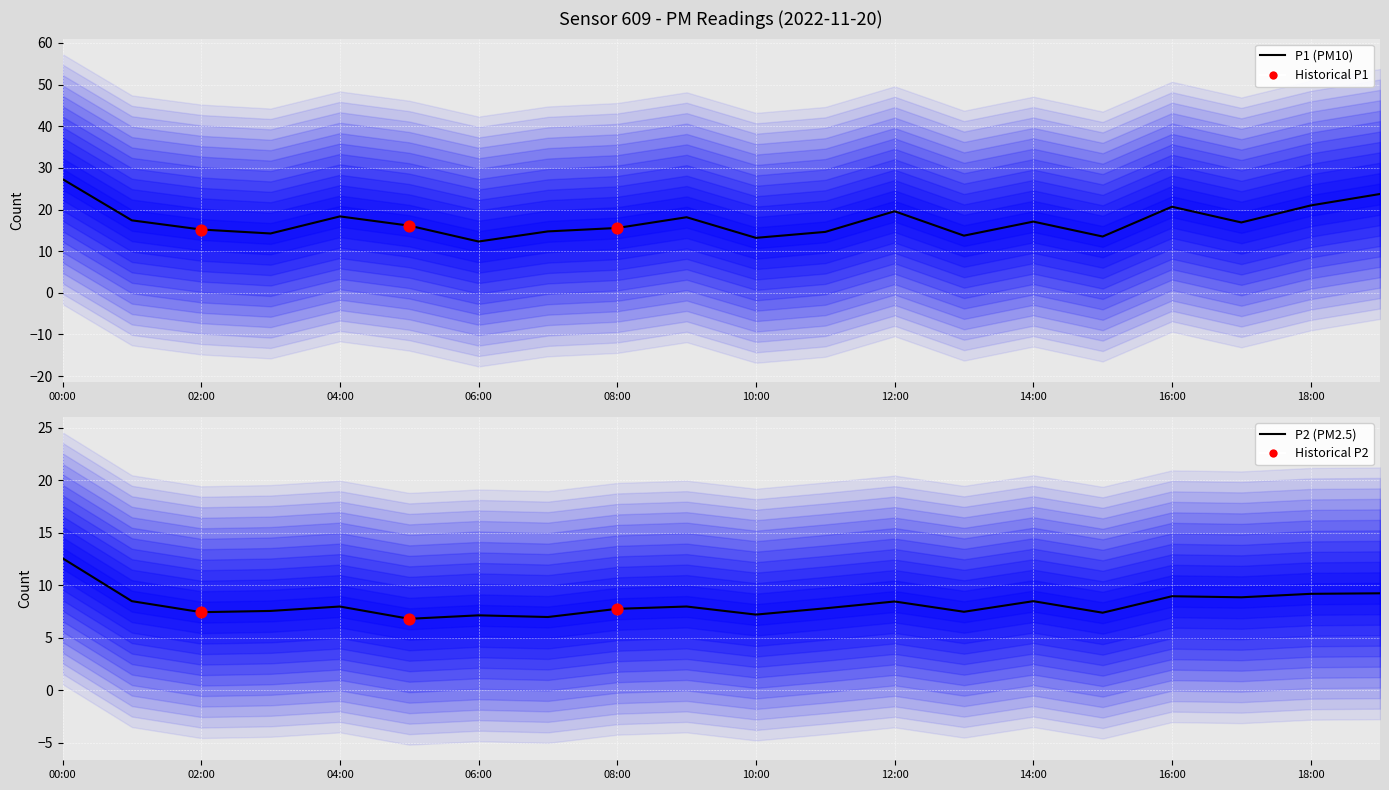

Which series reaches the minimum Y coordinate?

P2